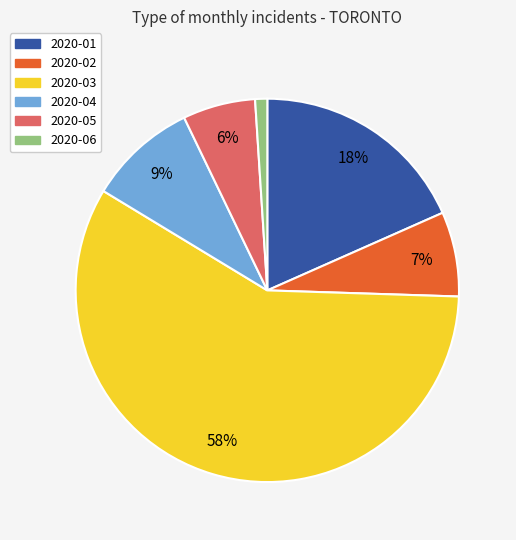

How many slices are in this pie chart?

6